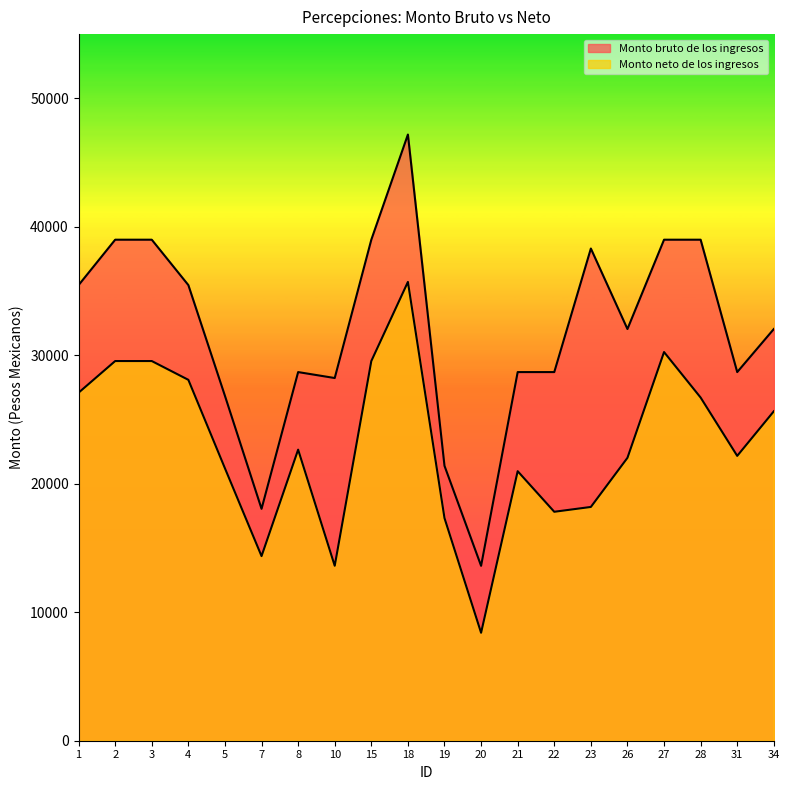

What is the sum of all Monto bruto de los ingresos values?

638407.7